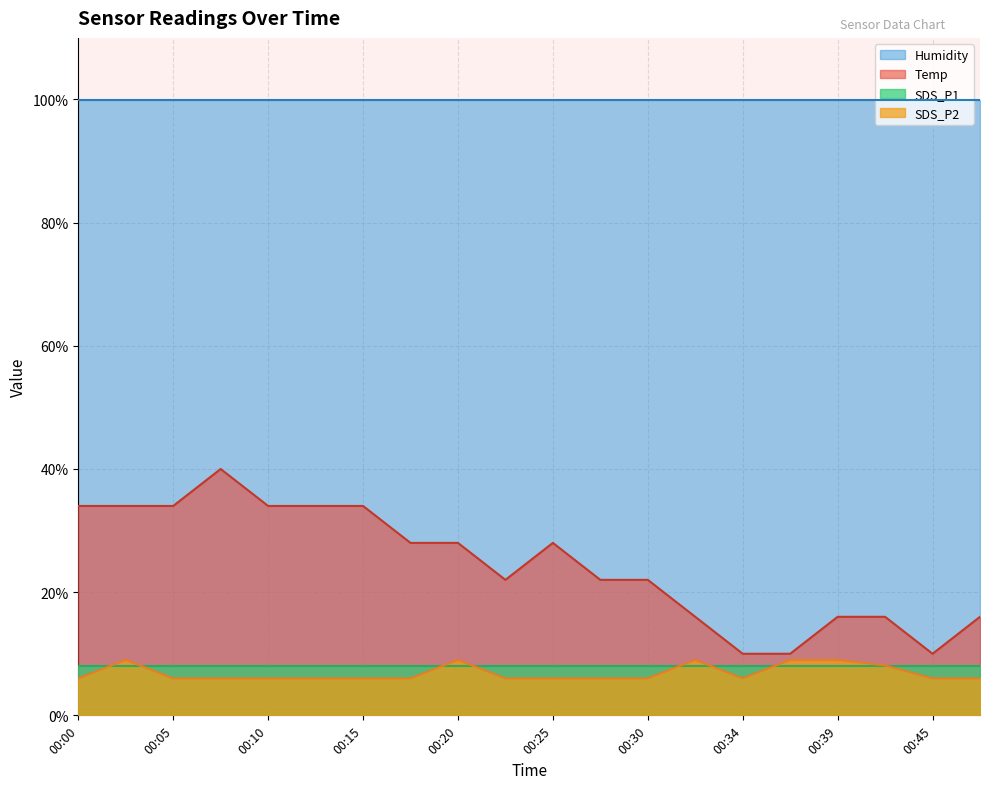

Rank the categories by Temp value from lowest to highest.

00:34, 00:37, 00:45, 00:32, 00:39, 00:42, 00:47, 00:22, 00:27, 00:30, 00:17, 00:20, 00:25, 00:00, 00:03, 00:05, 00:10, 00:13, 00:15, 00:08